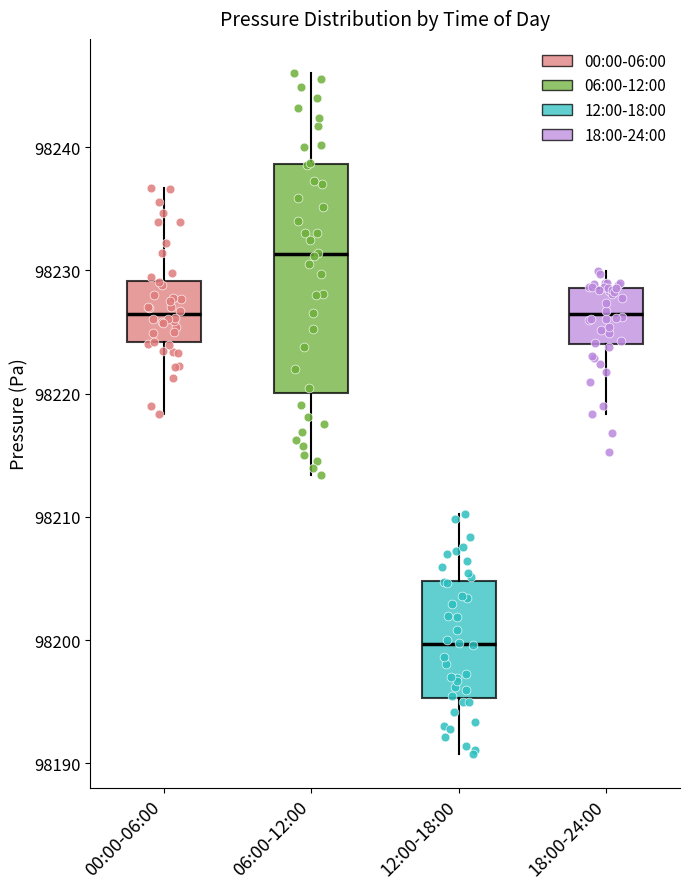

Where is the upper edge of the box for 12:00-18:00 on the y-axis? The values are not printed on the chart, so give them approximately, as read against the axis.

98205